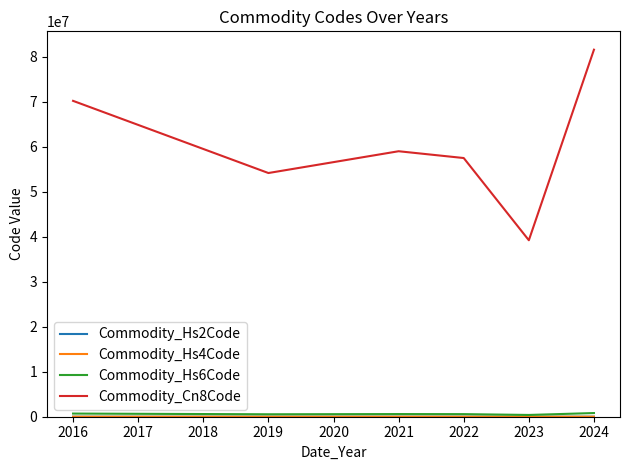

Which series has the largest range (max minus min)?

Commodity_Cn8Code